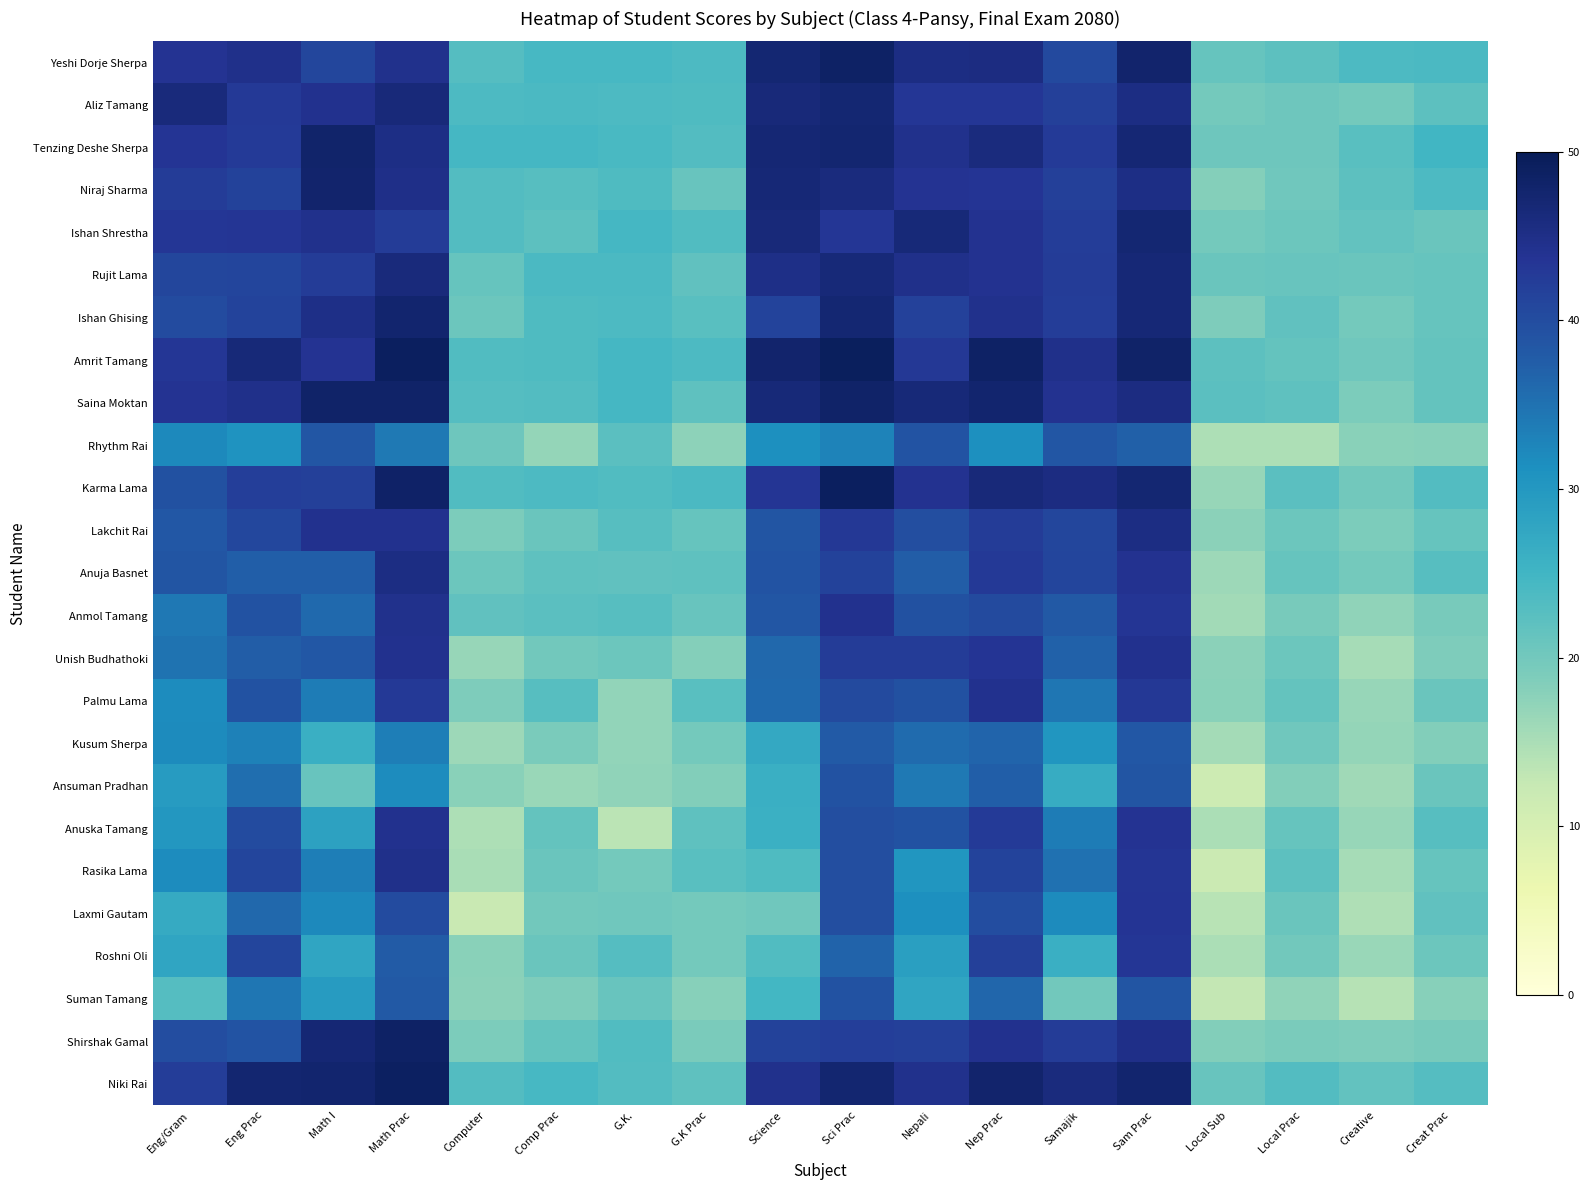

At which category does the chart reach its peak across all series?

Sci Prac